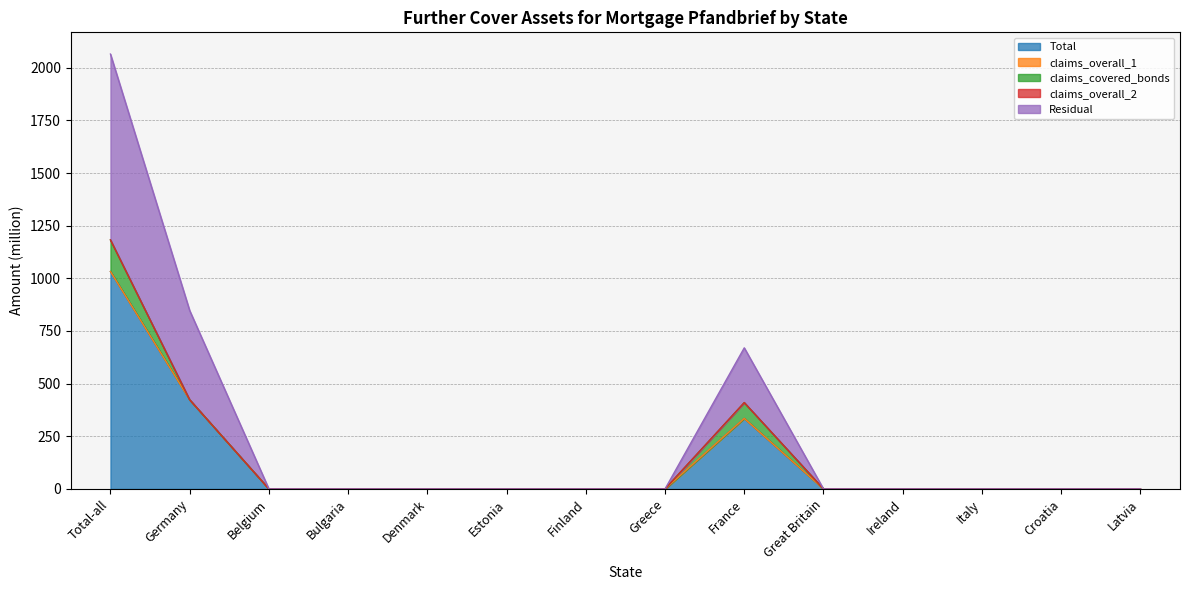

At which label is Total closest to 516?

Germany